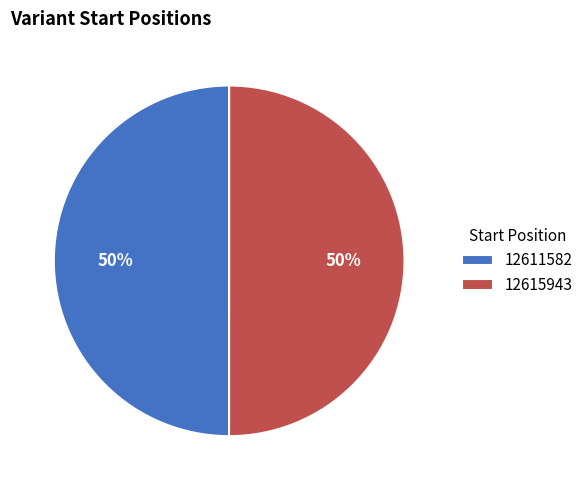

What is the ratio of the value at 12611582 to the value at 12615943?

1.0